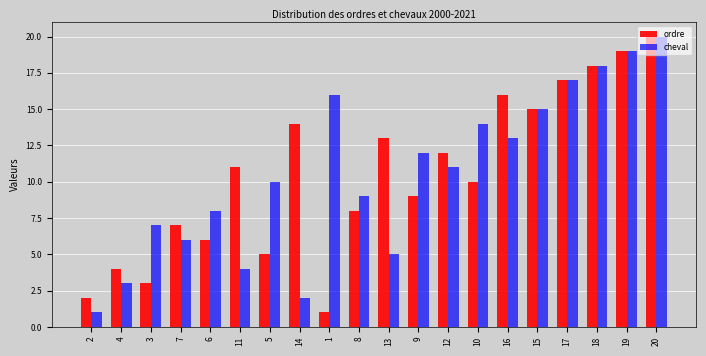

At which category is the sum across all series the highest?

20